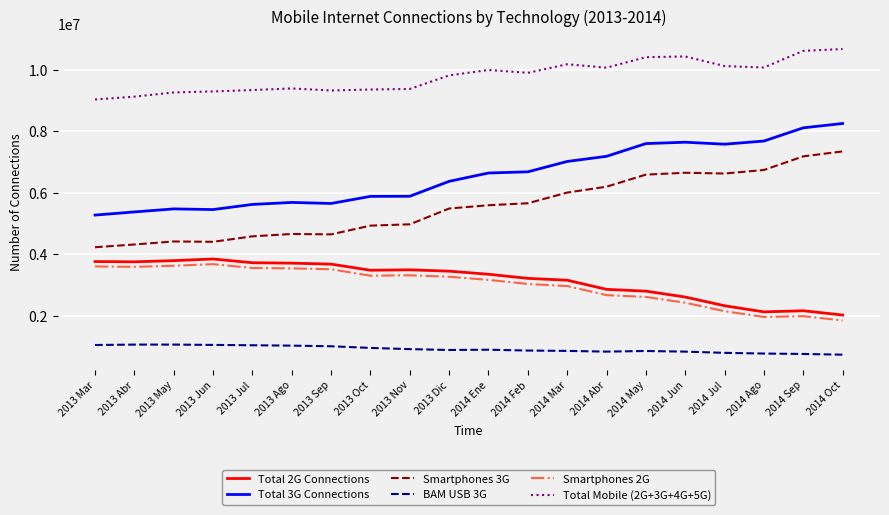

The value of Total Mobile (2G+3G+4G+5G) at 2013 Dic is 3347541. True or false?

False